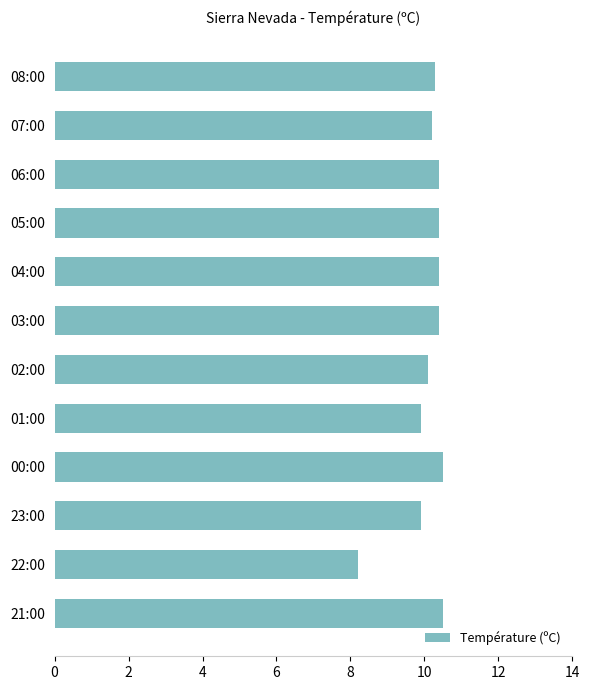

What position from the bottom is 04:00?

8